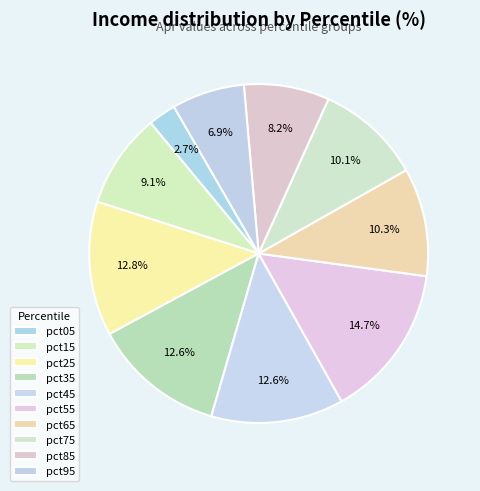

The pct35 slice represents 13% of the pie. True or false?

True